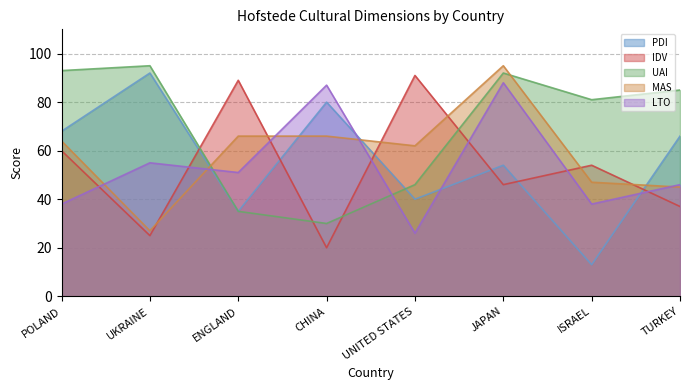

How many data points does each series have?

8